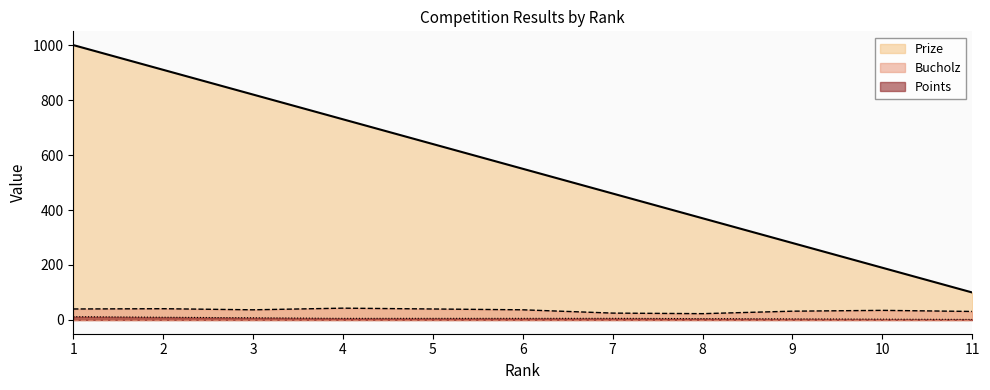

Reading left to right, extract all data points from this chart.

Prize: 1=1000	2=910	3=820	4=730	5=640	6=550	7=460	8=370	9=280	10=190	11=100
Bucholz: 1=40	2=41	3=37	4=43	5=40	6=37	7=25	8=23	9=32	10=35	11=31
Points: 1=12	2=10	3=8	4=6	5=6	6=6	7=6	8=5	9=4	10=3	11=2